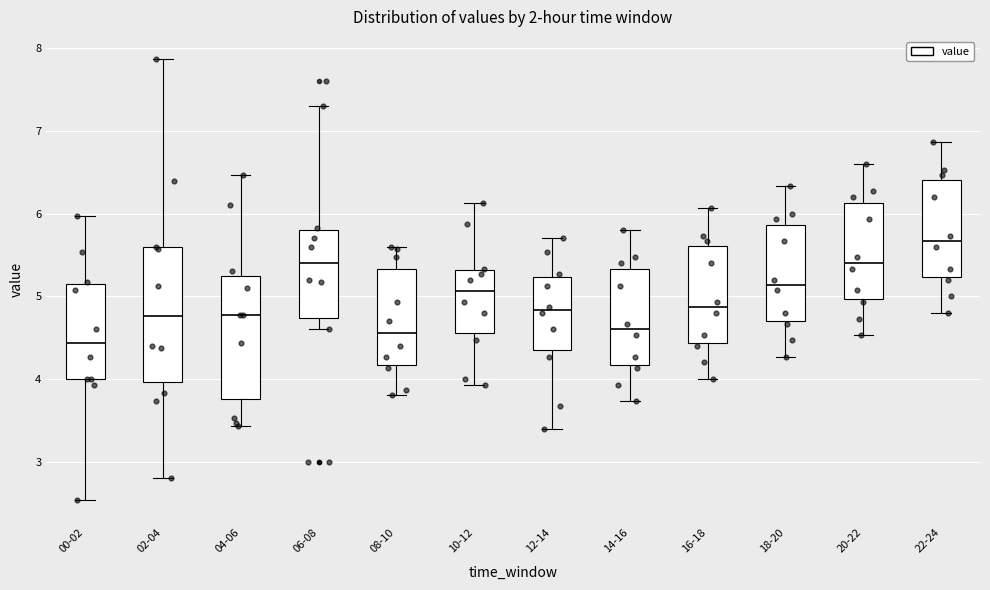

Which box's median line is the highest?

22-24